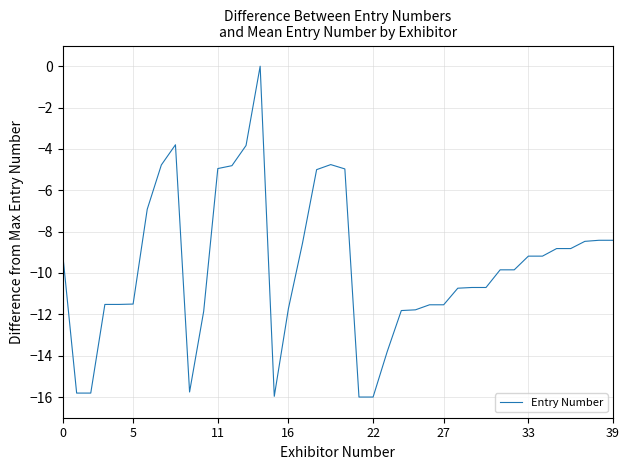

What is the smallest value displayed?

-16.0